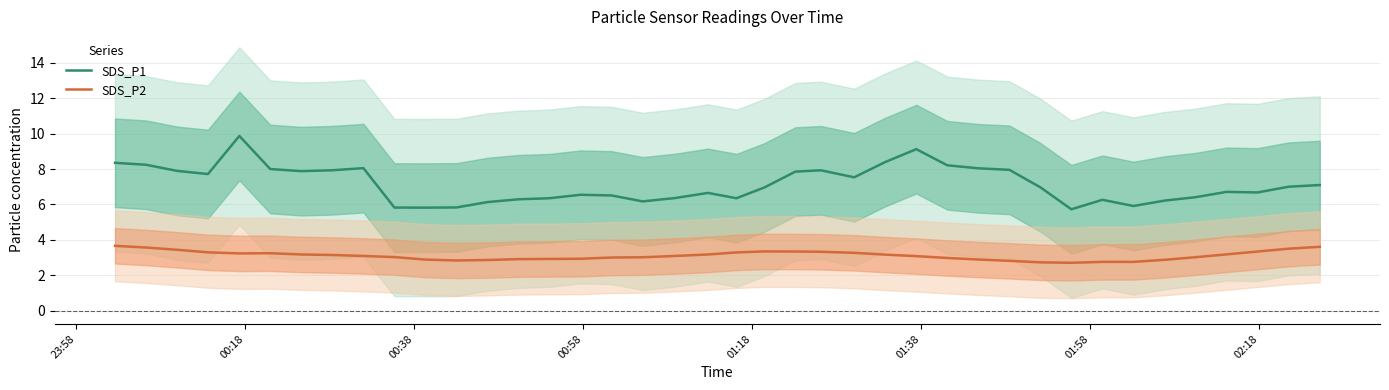

True or false: SDS_P1 and SDS_P2 intersect in this chart.

False